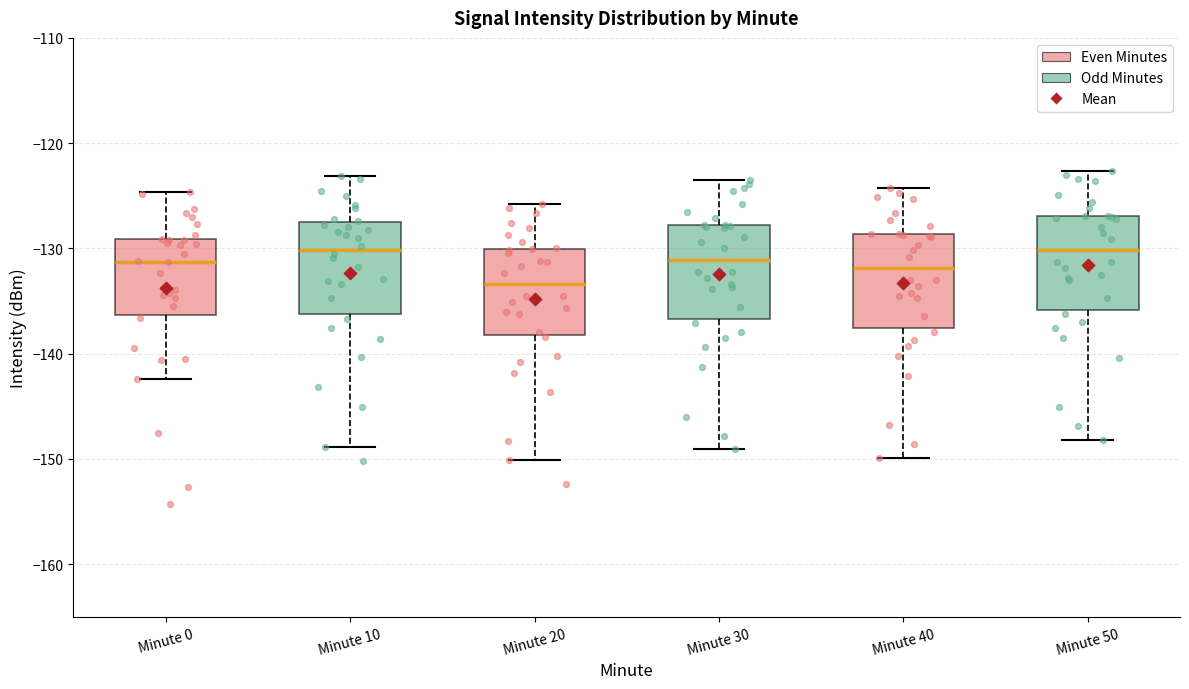

Which box has the lowest median line?

Minute 20